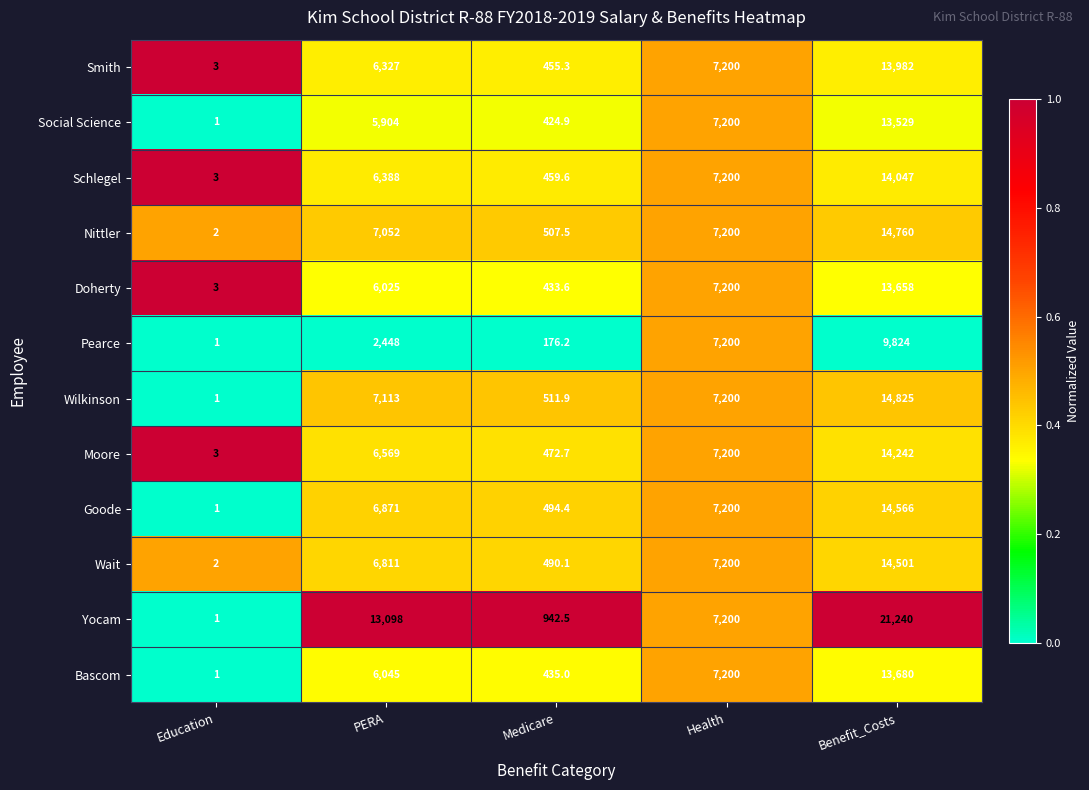

Which series has the widest spread of values?

Yocam